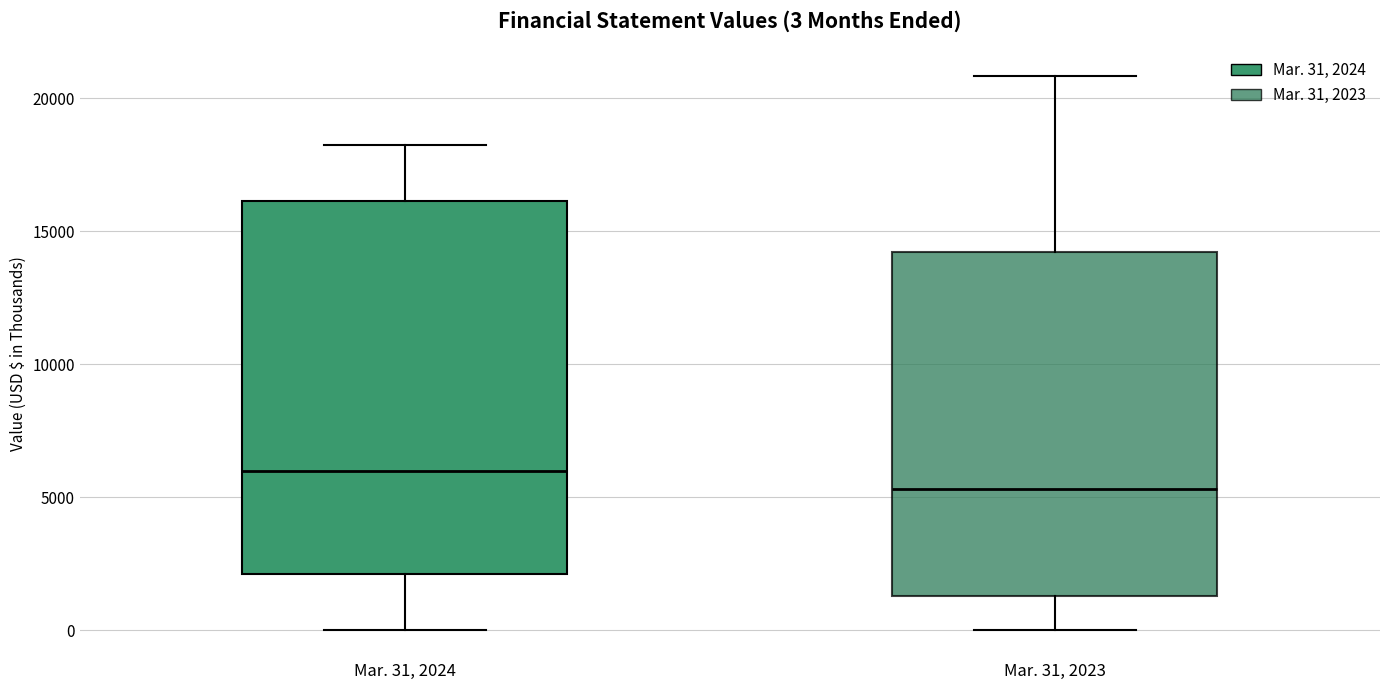

Which box is the tallest, from its lower edge to its upper edge?

Mar. 31, 2024